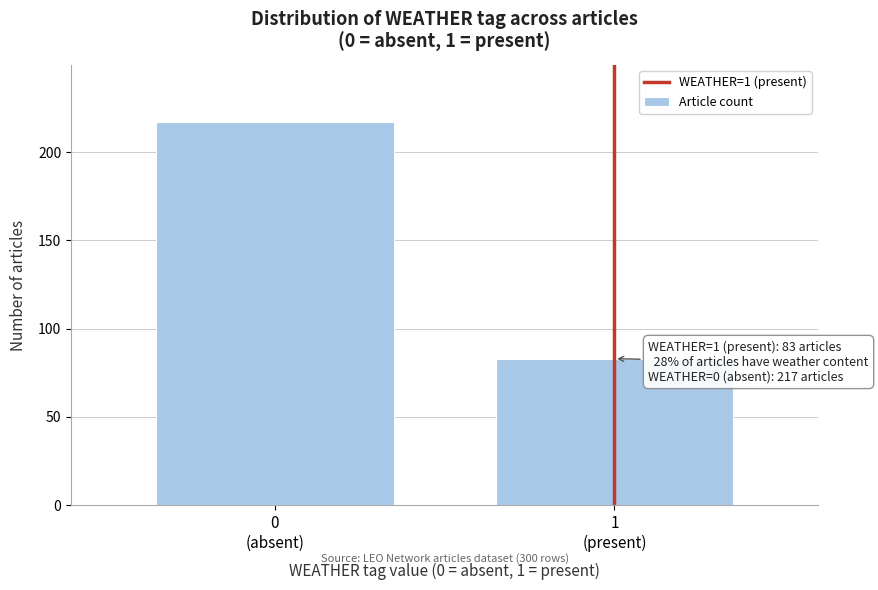

Reading right to left, extract all data points from this chart.

83	217